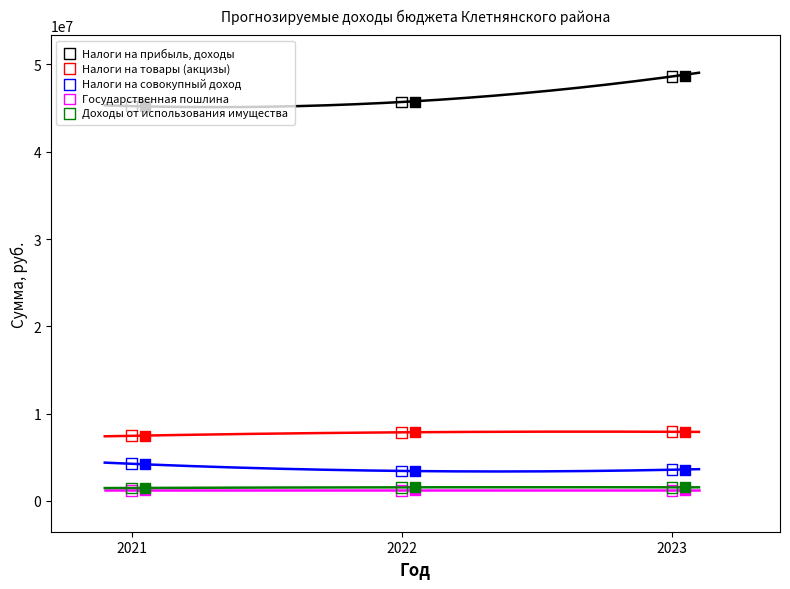

Which series reaches the minimum Y coordinate?

Доходы от использования имущества